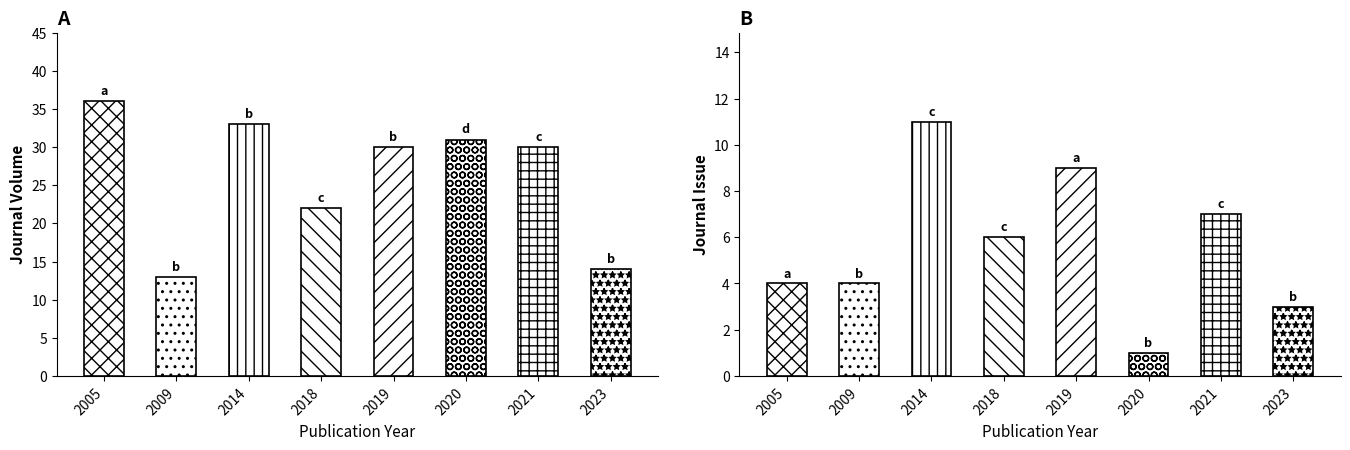

List the labels in order of Journal Volume value, smallest first.

2009, 2023, 2018, 2019, 2021, 2020, 2014, 2005